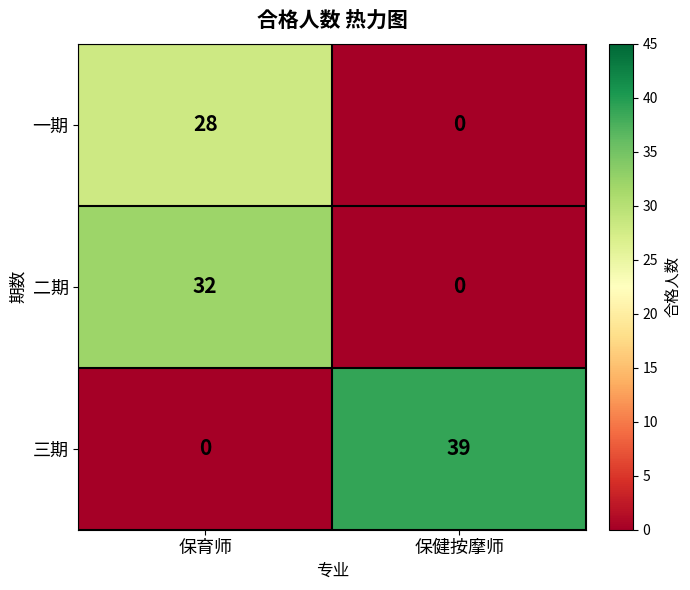

Which series has the largest range (max minus min)?

三期